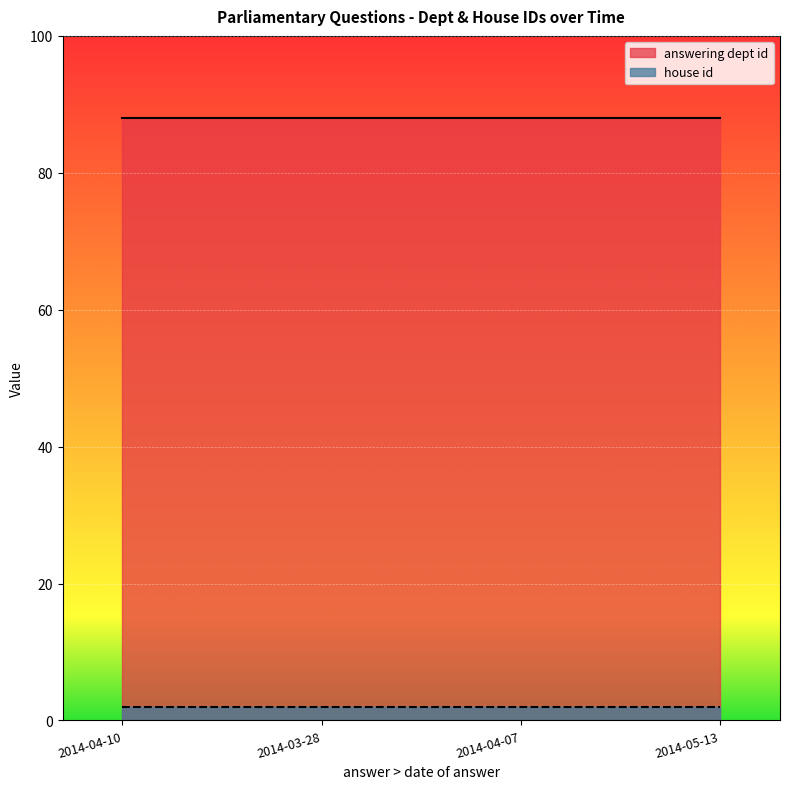

Is it true that answering dept id equals 88 at 2014-03-28?

True